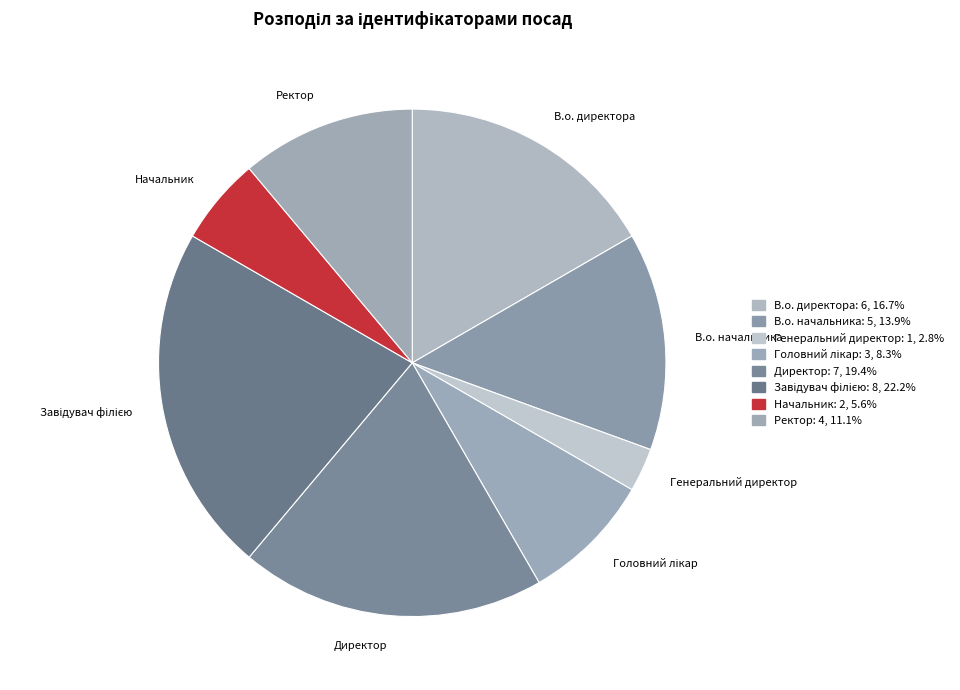

Between Директор and Ректор, which is larger?

Директор